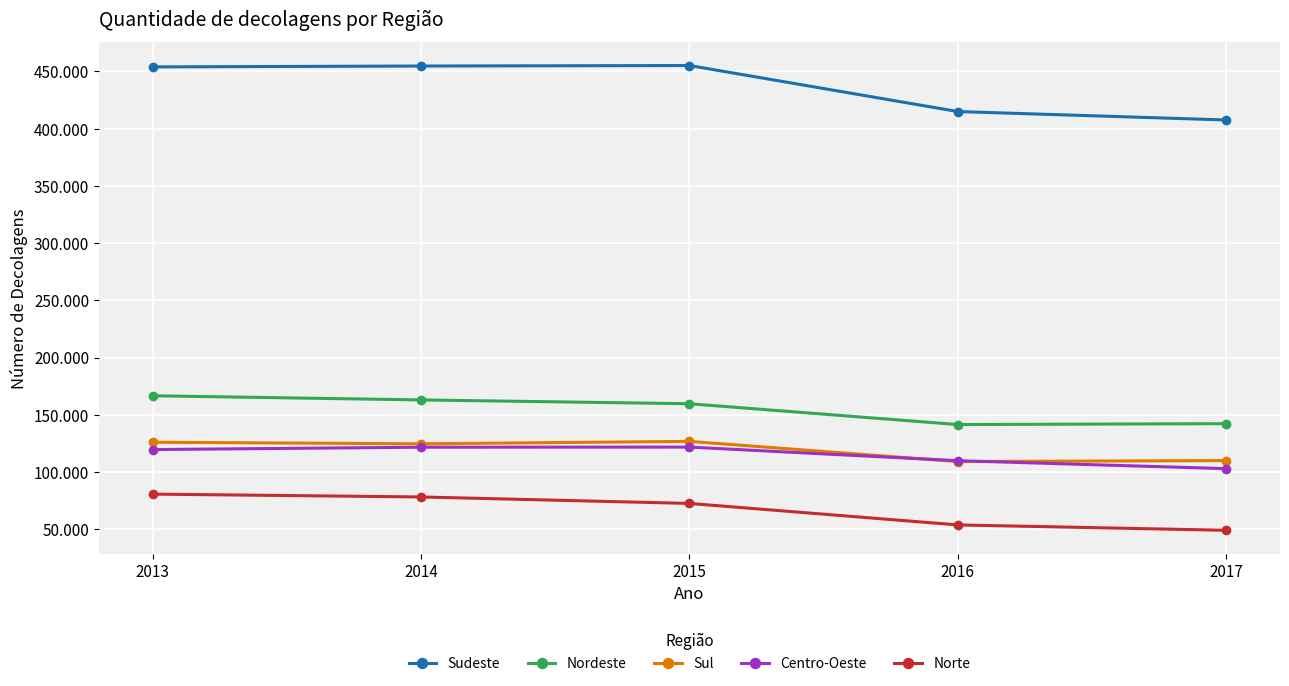

True or false: Norte has a value of 127124 at 2013.

False